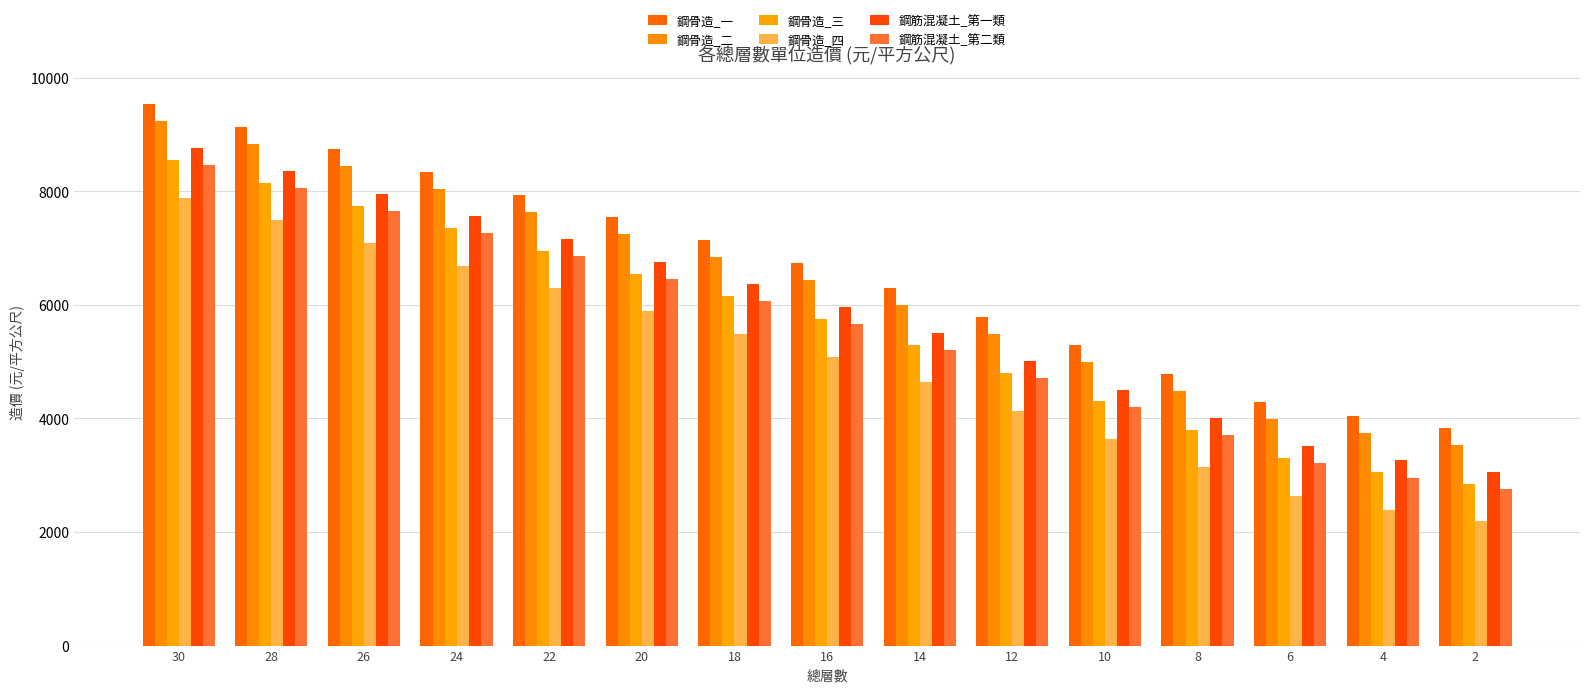

List the labels in order of 鋼骨造_二 value, smallest first.

2, 4, 6, 8, 10, 12, 14, 16, 18, 20, 22, 24, 26, 28, 30